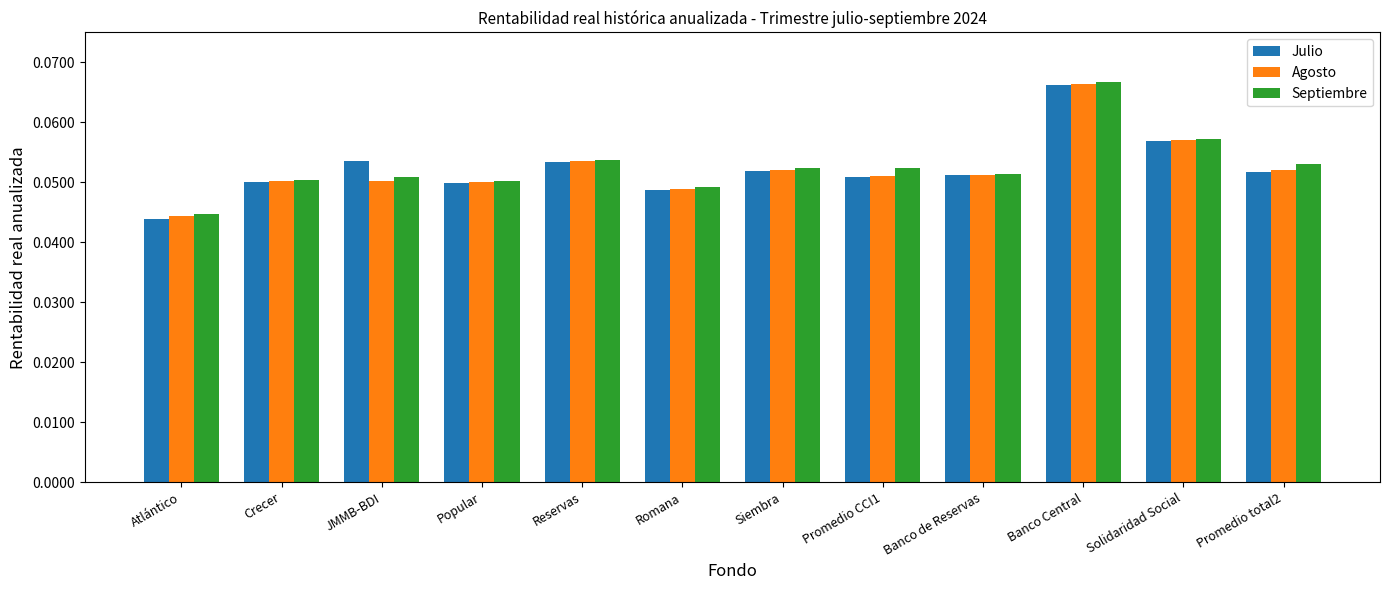

At which category is the sum across all series the highest?

Banco Central